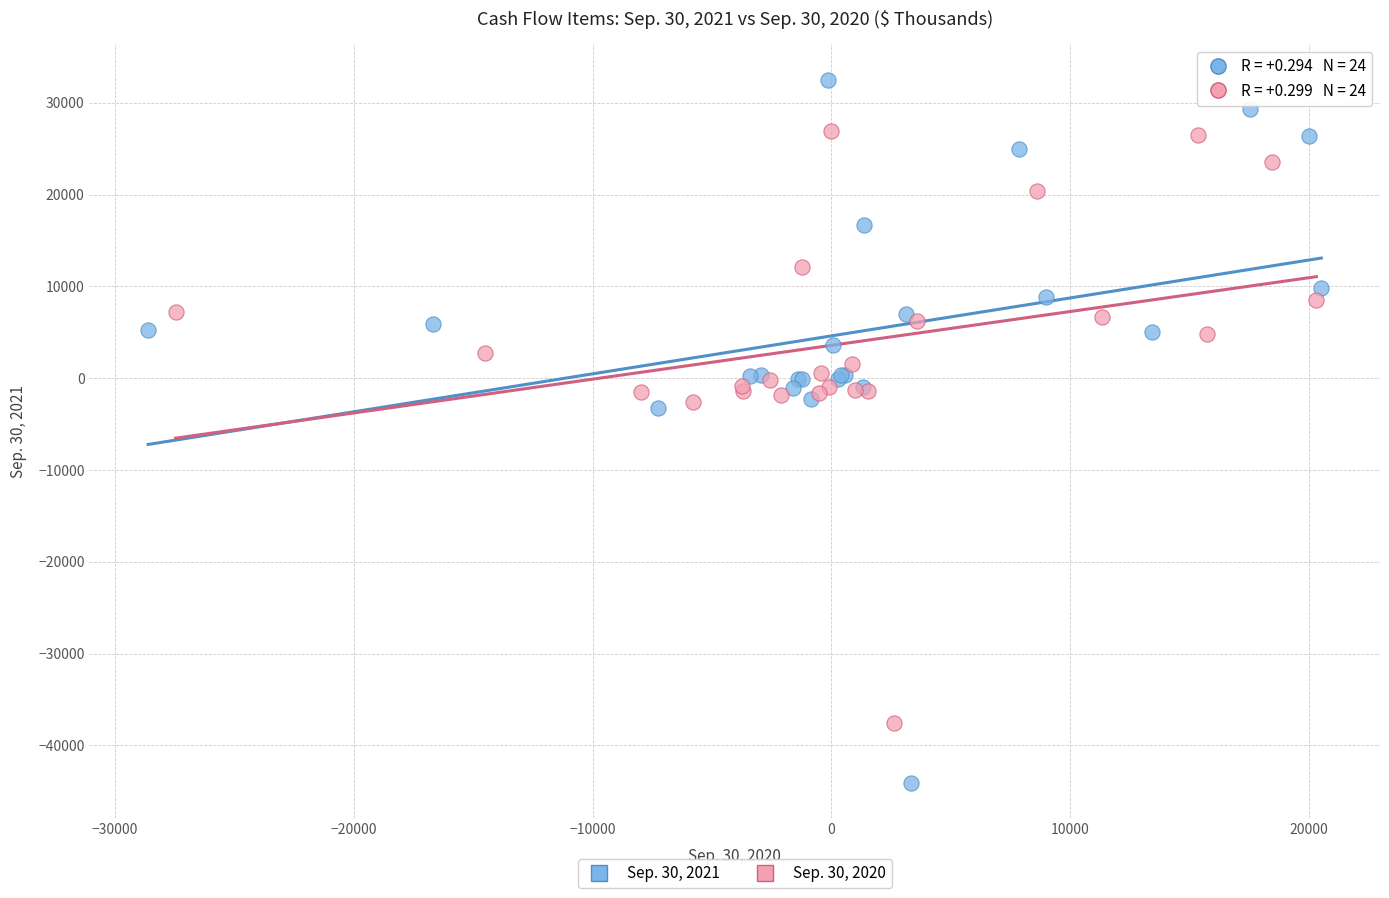

Which series reaches the maximum Y coordinate?

Sep. 30, 2021